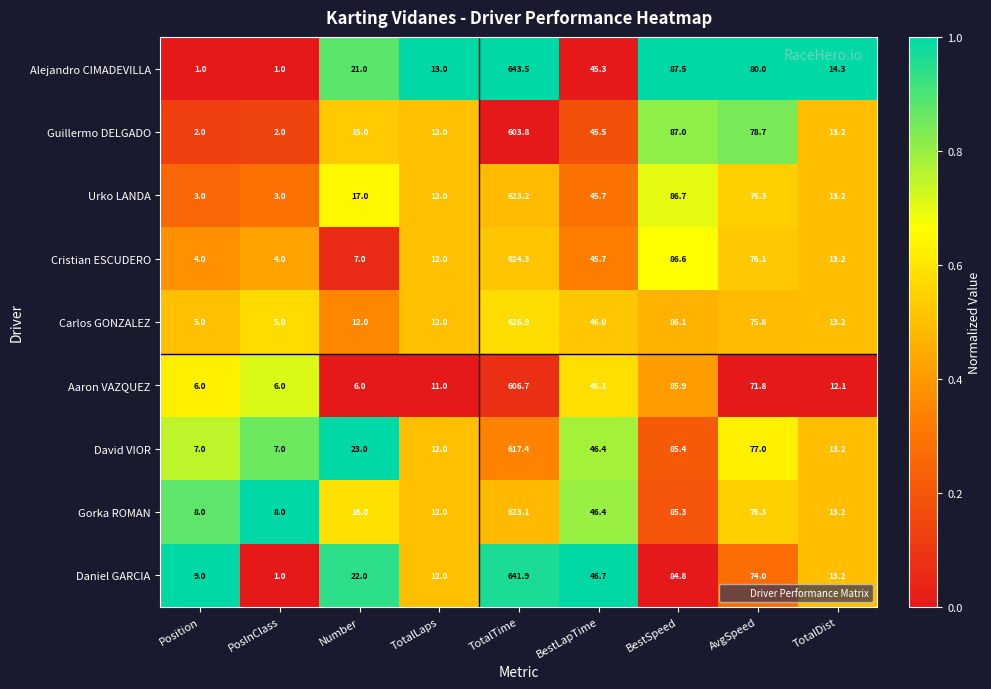

At which category is the sum across all series the highest?

TotalTime